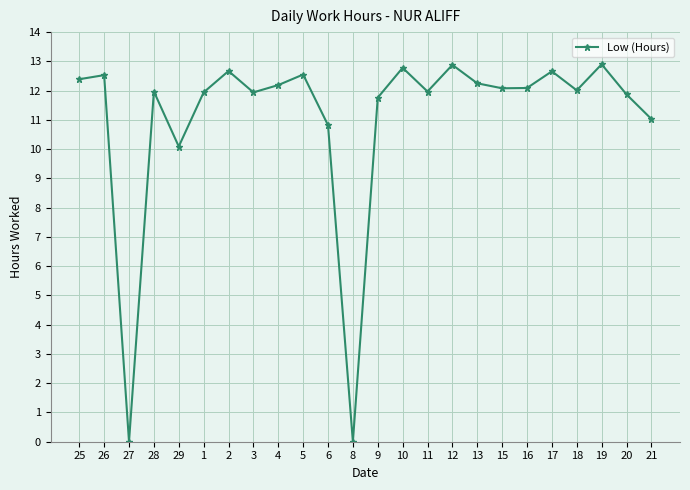

How many series are shown in this chart?

1